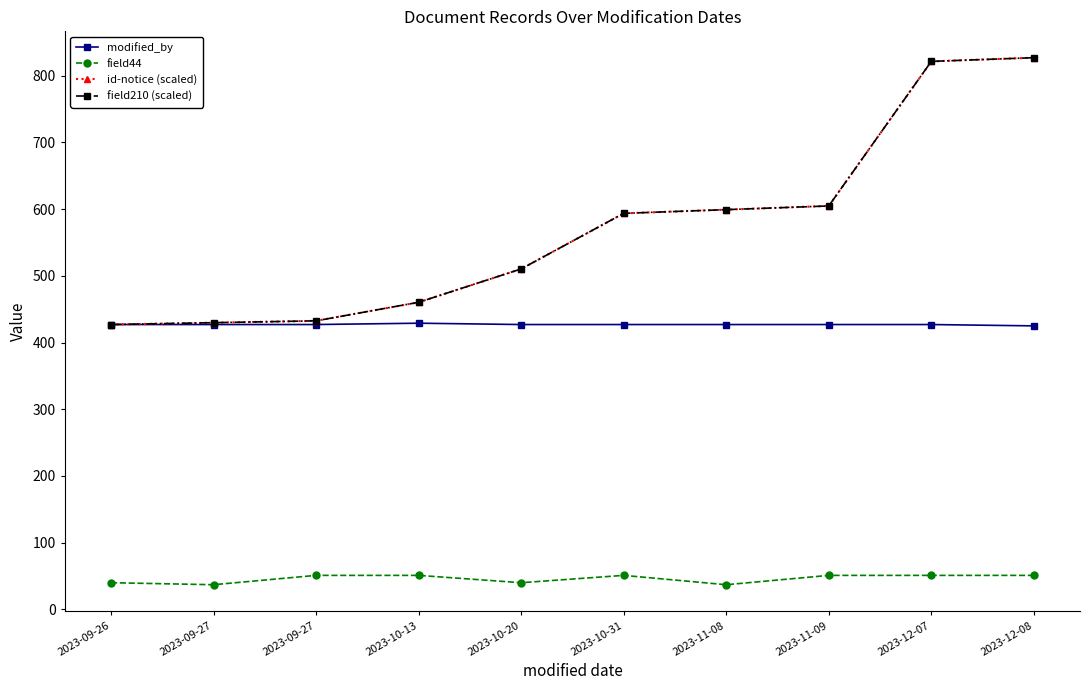

List the series in order of their peak value, highest first.

id-notice (scaled), field210 (scaled), modified_by, field44